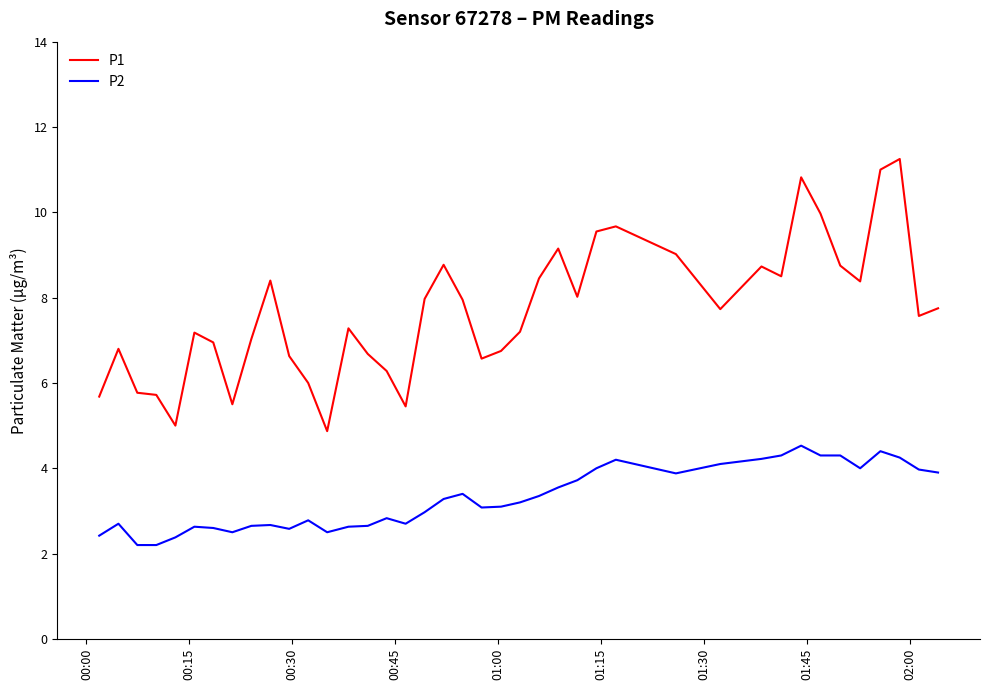

Is this an area chart (filled region under the line)?

No